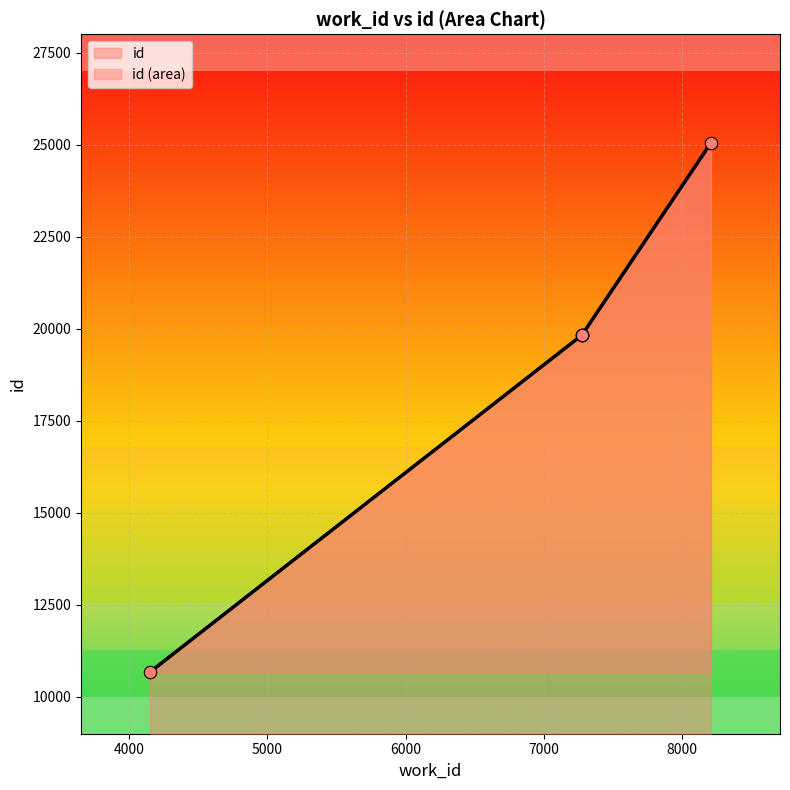

Which has a higher value, 7276 or 7276?

7276